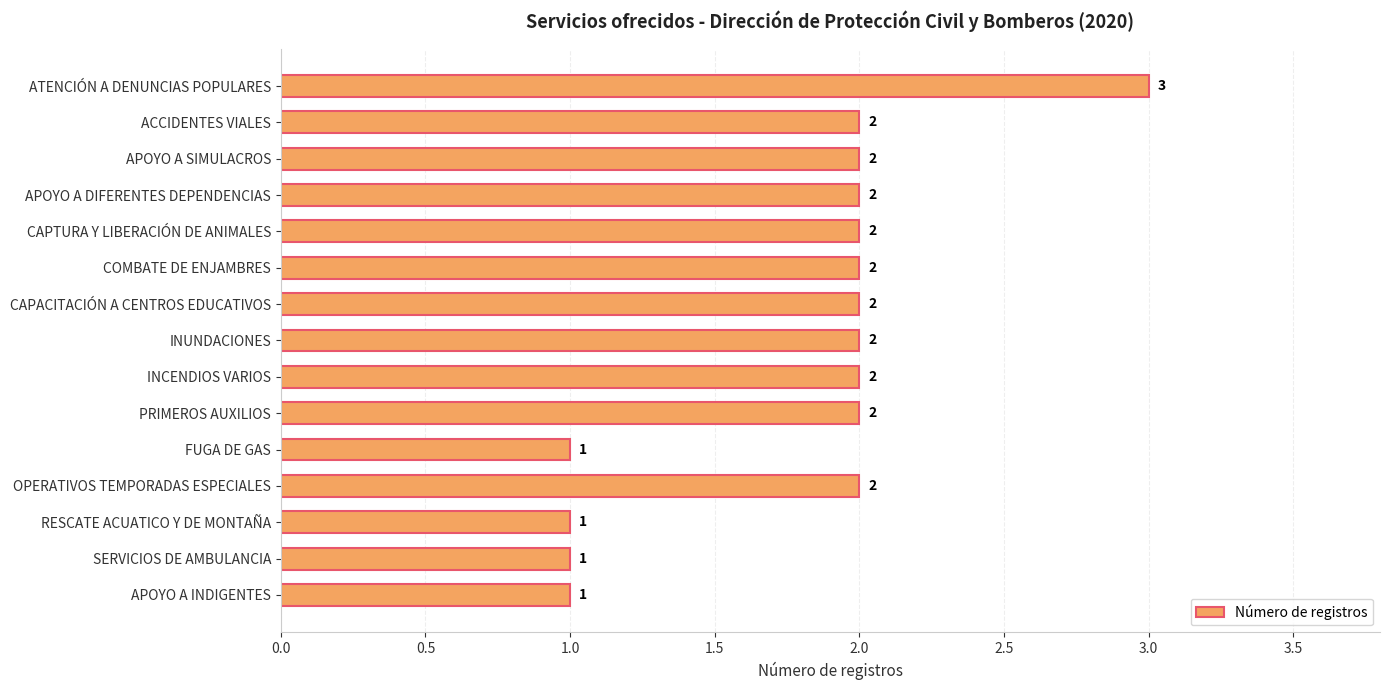

Is it true that the value at COMBATE DE ENJAMBRES is 1?

False